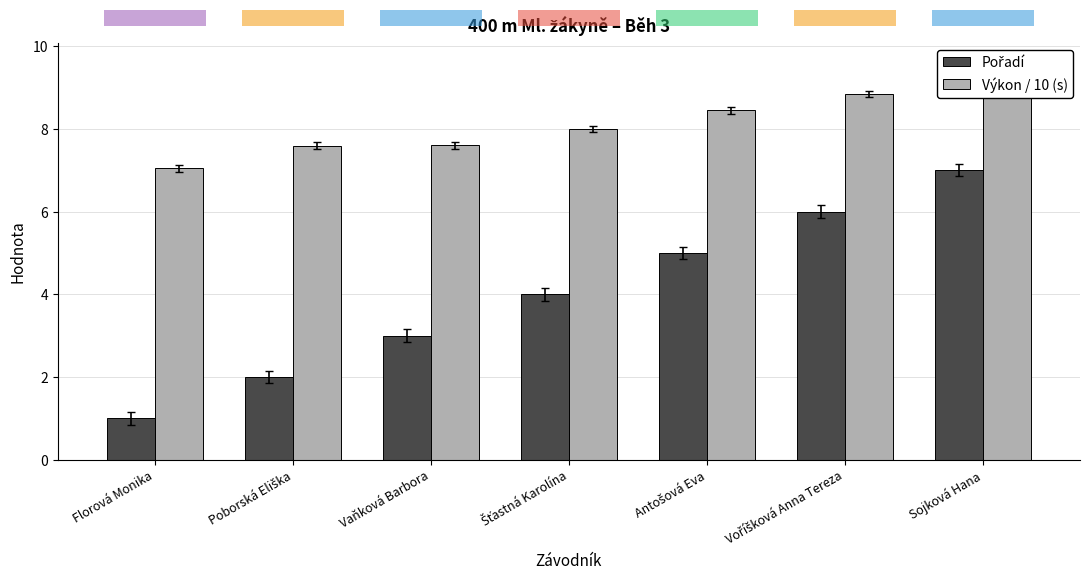

What is the approximate value of Pořadí at Antošová Eva?

5.0